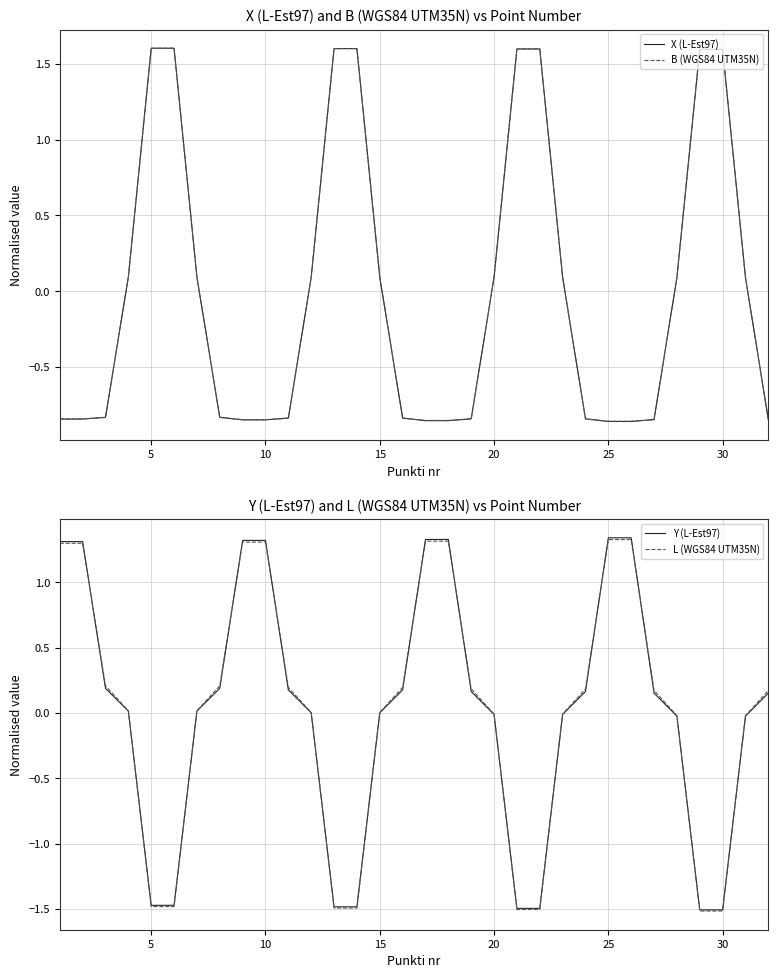

How many values in Y (L-Est97) are above zero?

20